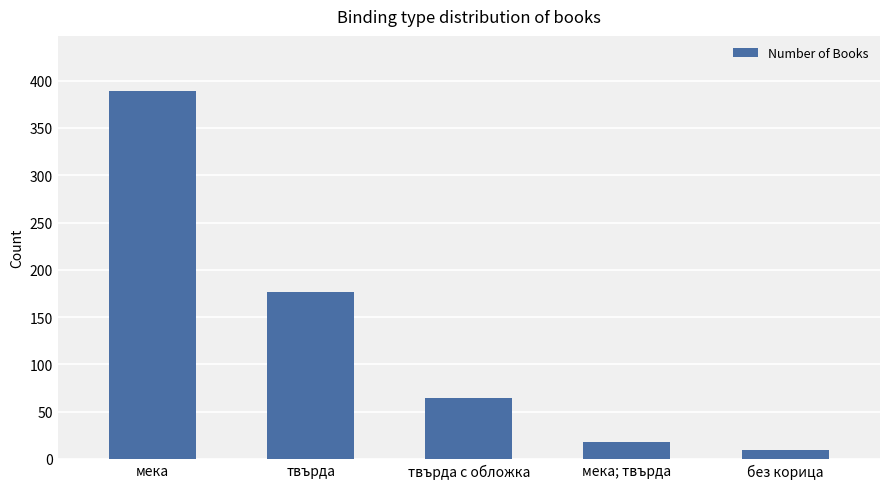

How many data points are less than 64?

2